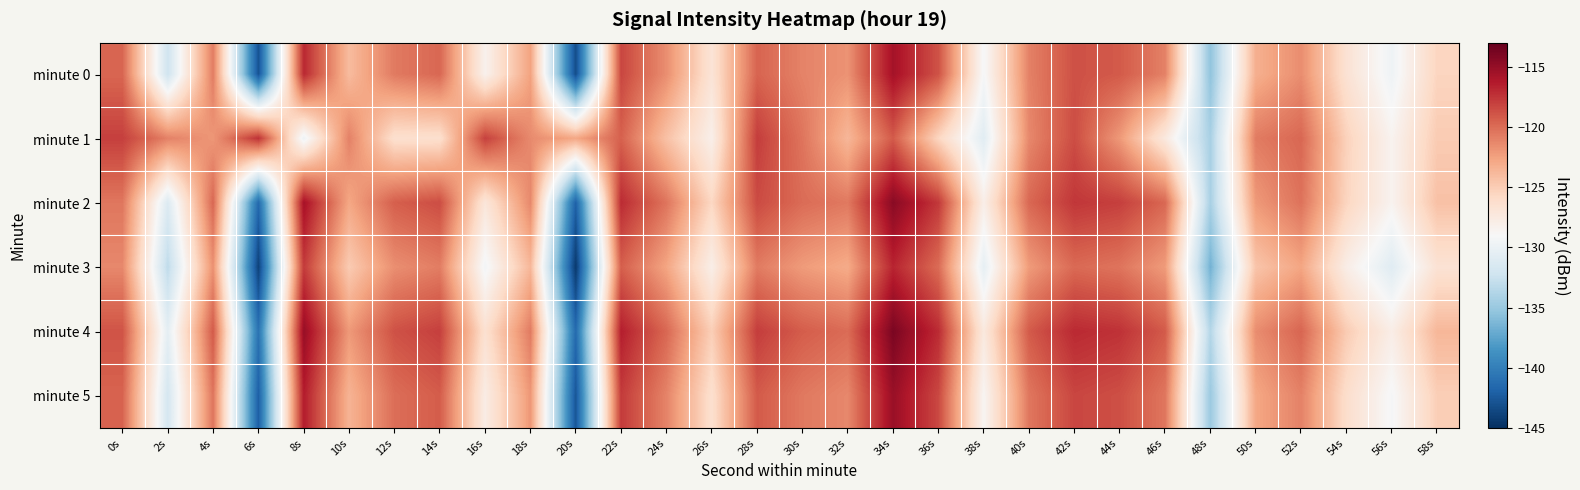

Reading left to right, list all the values displayed in this chart.

minute 0: 0s=-119.7	2s=-132.2	4s=-120.8	6s=-142.9	8s=-117.0	10s=-124.0	12s=-120.7	14s=-119.8	16s=-128.3	18s=-122.5	20s=-143.2	22s=-118.3	24s=-121.6	26s=-126.9	28s=-119.6	30s=-121.1	32s=-121.8	34s=-115.7	36s=-118.9	38s=-129.2	40s=-121.0	42s=-118.8	44s=-119.2	46s=-121.0	48s=-135.4	50s=-123.3	52s=-121.5	54s=-126.7	56s=-129.7	58s=-125.5
minute 1: 0s=-118.0	2s=-121.0	4s=-122.0	6s=-117.4	8s=-129.8	10s=-121.0	12s=-126.4	14s=-126.4	16s=-118.1	18s=-121.4	20s=-122.8	22s=-119.5	24s=-124.3	26s=-128.1	28s=-117.9	30s=-120.4	32s=-123.7	34s=-119.2	36s=-125.6	38s=-130.8	40s=-121.3	42s=-118.6	44s=-122.1	46s=-127.4	48s=-134.2	50s=-120.7	52s=-119.8	54s=-125.3	56s=-128.5	58s=-124.9
minute 2: 0s=-120.5	2s=-131.2	4s=-119.8	6s=-141.5	8s=-115.7	10s=-122.8	12s=-119.4	14s=-118.6	16s=-127.1	18s=-121.3	20s=-142.0	22s=-117.1	24s=-120.4	26s=-125.7	28s=-118.5	30s=-120.0	32s=-120.6	34s=-114.5	36s=-117.7	38s=-128.0	40s=-119.8	42s=-117.6	44s=-118.0	46s=-119.8	48s=-134.2	50s=-122.1	52s=-120.3	54s=-125.5	56s=-128.5	58s=-124.3
minute 3: 0s=-121.3	2s=-133.1	4s=-121.7	6s=-143.9	8s=-117.8	10s=-124.9	12s=-121.6	14s=-120.8	16s=-129.4	18s=-123.7	20s=-144.4	22s=-119.4	24s=-122.7	26s=-128.0	28s=-120.7	30s=-122.2	32s=-123.0	34s=-116.8	36s=-120.0	38s=-130.4	40s=-122.2	42s=-119.9	44s=-120.4	46s=-122.2	48s=-136.6	50s=-124.5	52s=-122.7	54s=-127.9	56s=-130.9	58s=-126.7
minute 4: 0s=-118.9	2s=-130.5	4s=-119.2	6s=-140.8	8s=-115.1	10s=-122.1	12s=-118.8	14s=-118.0	16s=-126.5	18s=-120.7	20s=-141.4	22s=-116.5	24s=-119.8	26s=-125.1	28s=-117.9	30s=-119.3	32s=-120.0	34s=-113.9	36s=-117.1	38s=-127.4	40s=-119.2	42s=-117.0	44s=-117.4	46s=-119.2	48s=-133.6	50s=-121.5	52s=-119.7	54s=-124.9	56s=-127.9	58s=-123.7
minute 5: 0s=-119.6	2s=-131.8	4s=-120.4	6s=-142.1	8s=-116.4	10s=-123.5	12s=-120.1	14s=-119.3	16s=-127.8	18s=-122.0	20s=-142.7	22s=-117.8	24s=-121.1	26s=-126.4	28s=-119.2	30s=-120.6	32s=-121.3	34s=-115.2	36s=-118.4	38s=-128.7	40s=-120.5	42s=-118.3	44s=-118.7	46s=-120.5	48s=-134.9	50s=-122.8	52s=-121.0	54s=-126.2	56s=-129.2	58s=-125.1